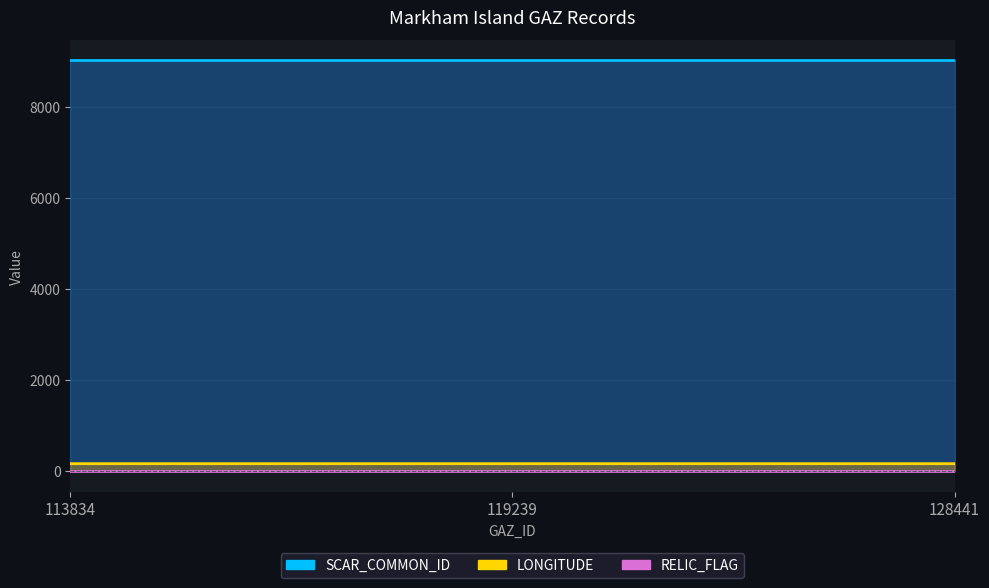

Where is RELIC_FLAG nearest to the value 0?

113834